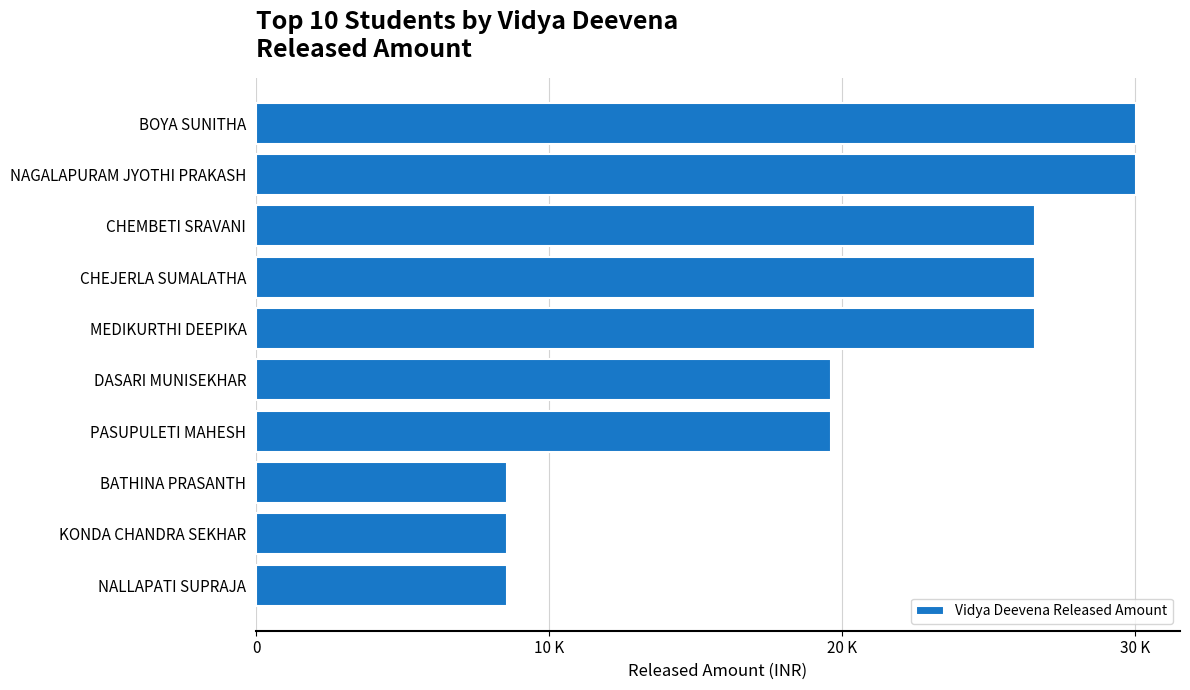

Where does the data first go above 26570?

NAGALAPURAM JYOTHI PRAKASH